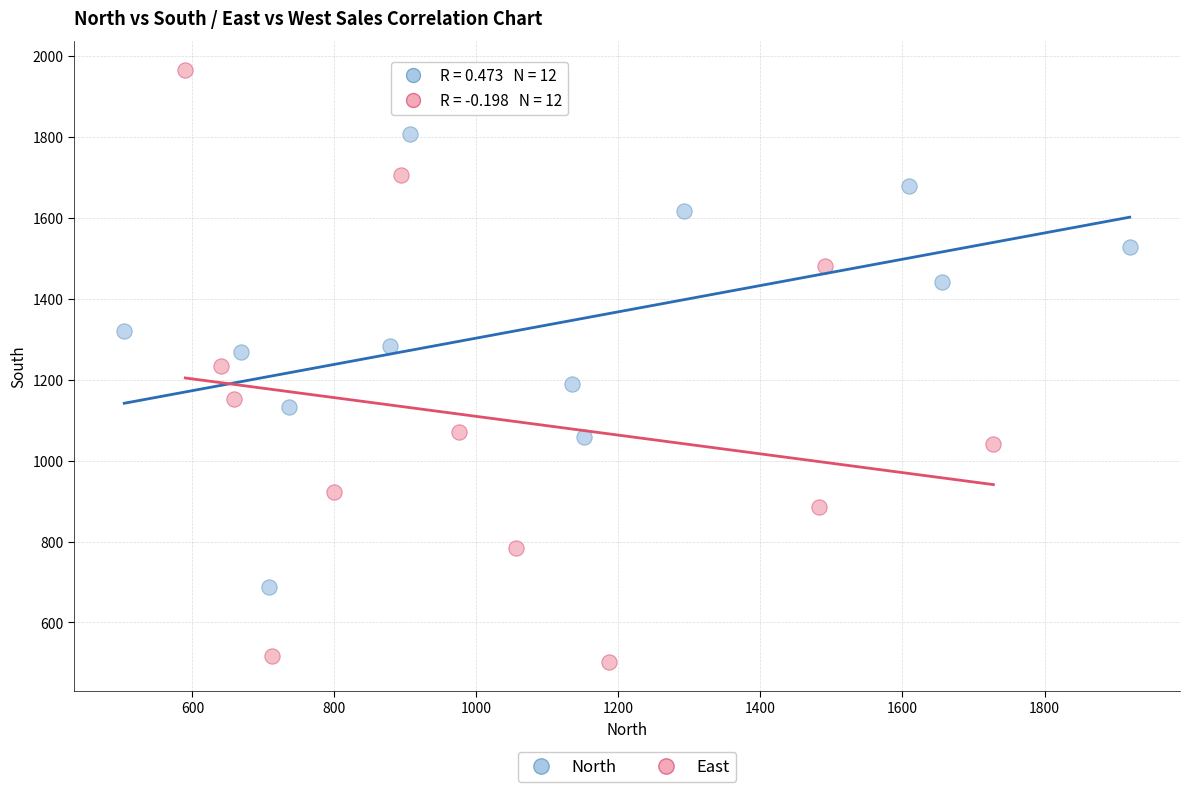

Which series reaches the maximum Y coordinate?

East